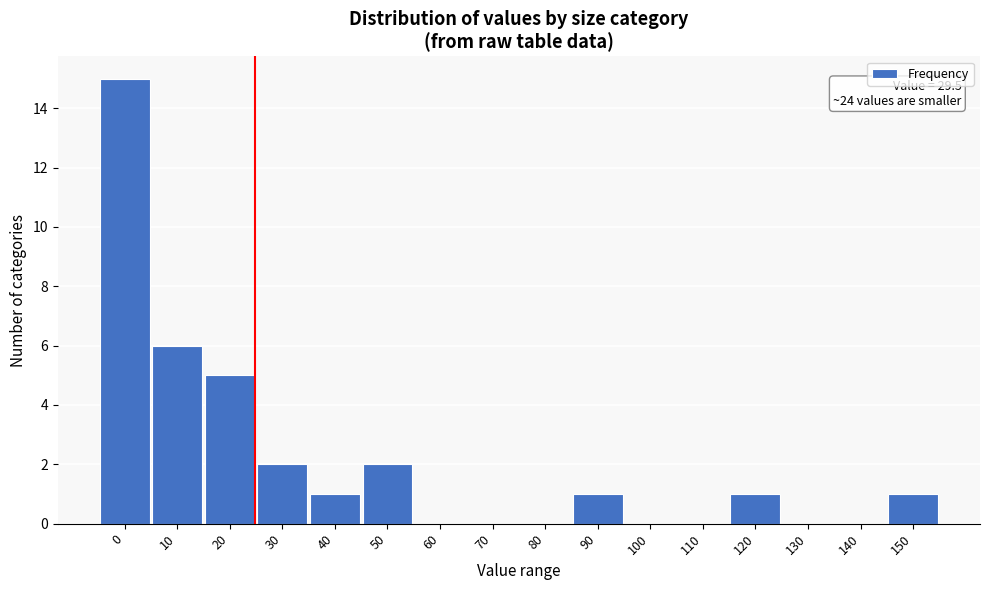

Reading left to right, what are all the values shown in this chart?

0=15	10=6	20=5	30=2	40=1	50=2	60=0	70=0	80=0	90=1	100=0	110=0	120=1	130=0	140=0	150=1